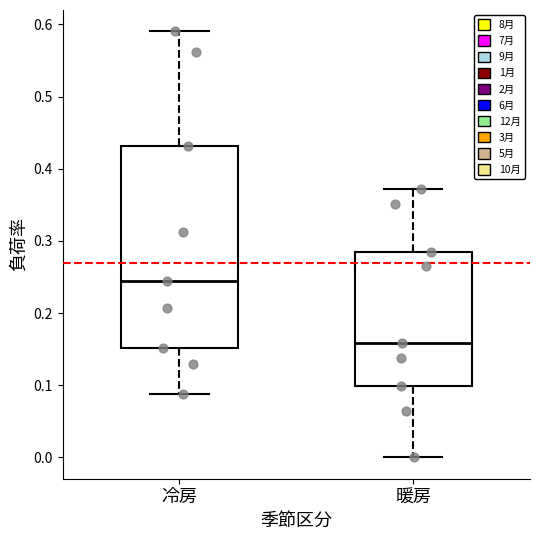

Comparing the boxes themselves (not the whiskers), which one is the tallest?

冷房